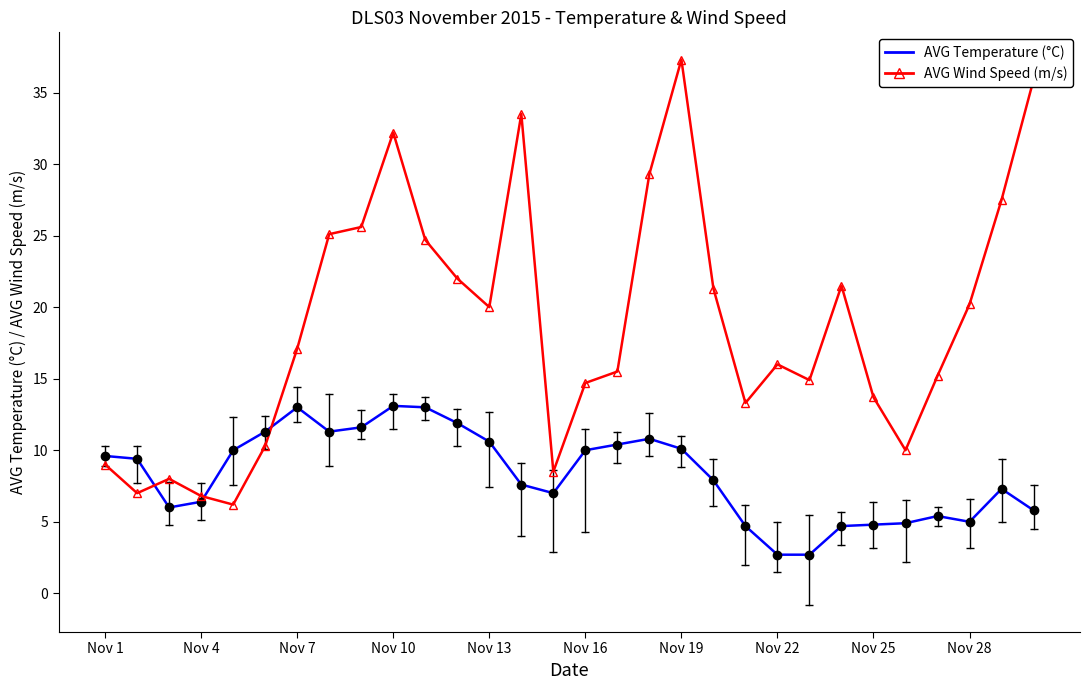

What is the greatest value displayed?

37.3